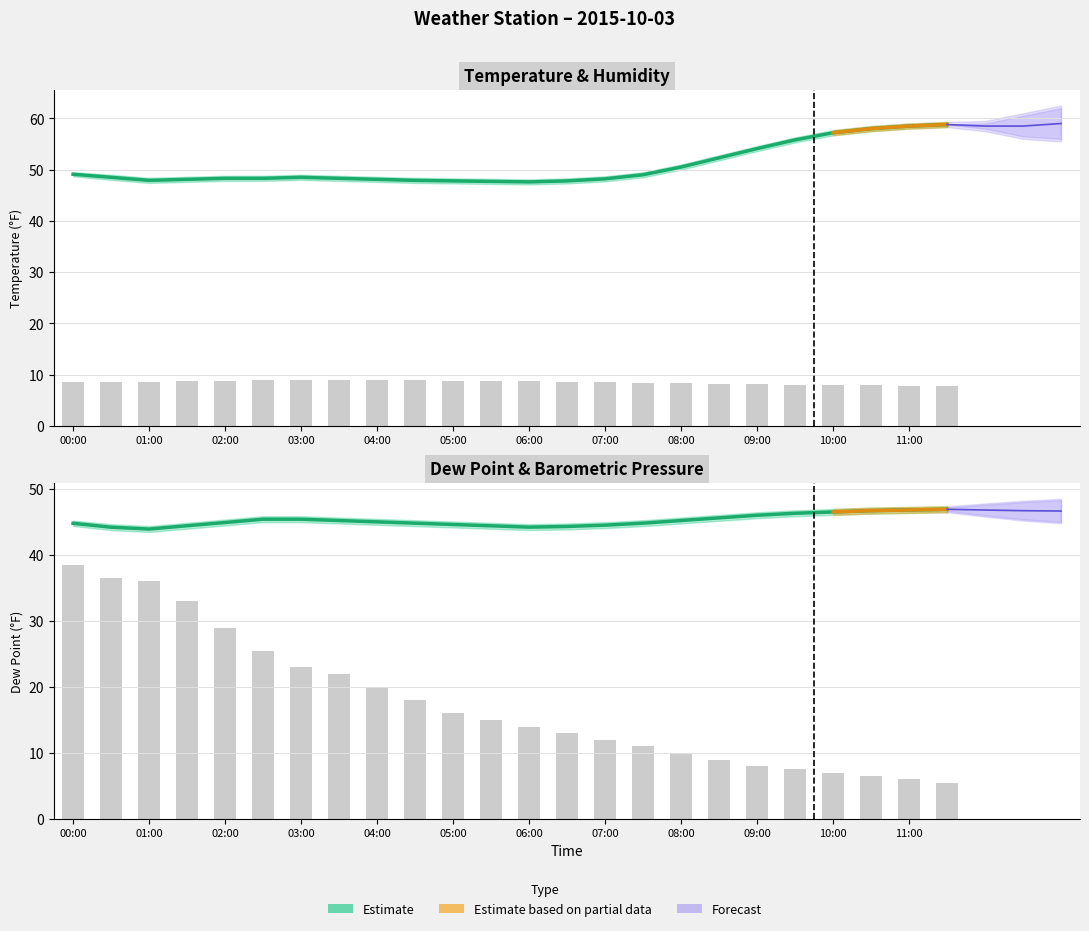

Between 10:00 and 11:00, which is larger?

11:00